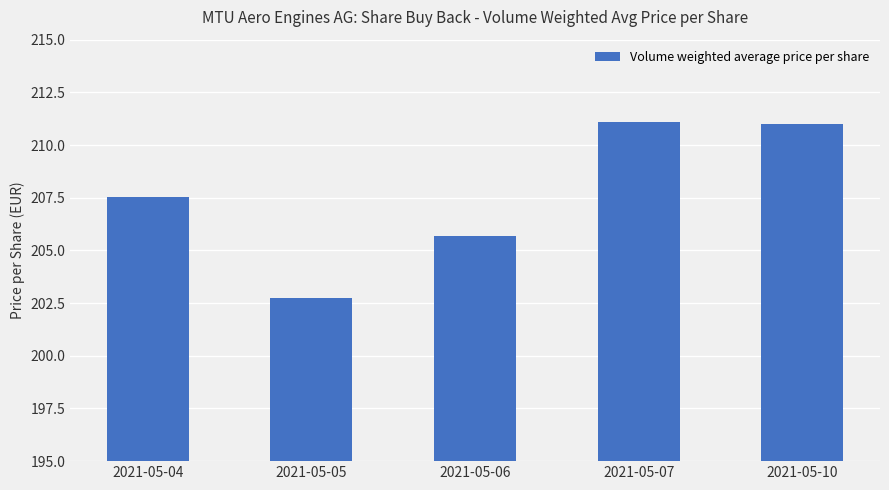

At which category does the chart reach its minimum across all series?

2021-05-05